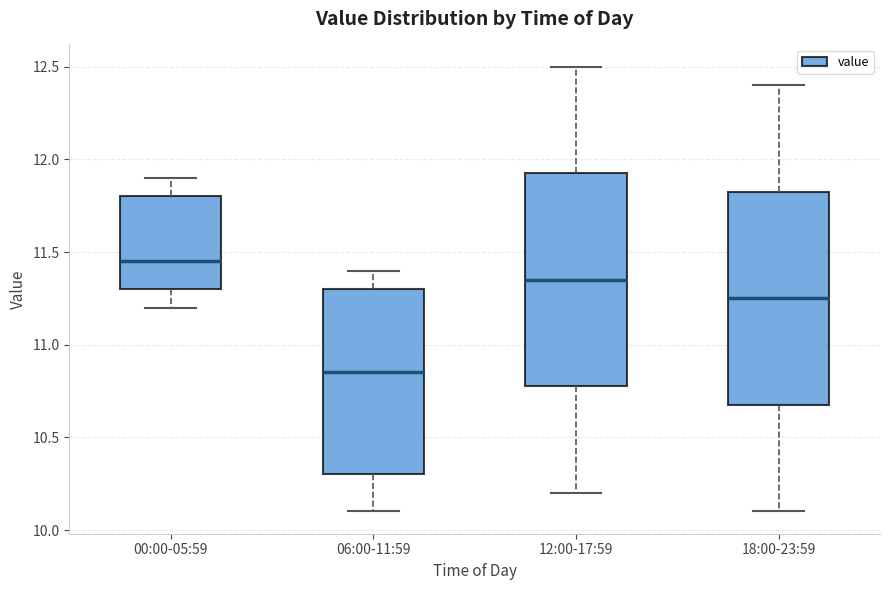

Reading left to right, transcribe this box plot: for each box, give where its median line is, the range the box spans, and where its two whiskers end, as read against the y-axis. The values are not printed on the chart, so give them approximately, as read against the axis.

00:00-05:59: median 11.45, box 11.30 to 11.80, whiskers 11.20 to 11.90
06:00-11:59: median 10.85, box 10.30 to 11.30, whiskers 10.10 to 11.40
12:00-17:59: median 11.35, box 10.80 to 11.95, whiskers 10.20 to 12.50
18:00-23:59: median 11.25, box 10.70 to 11.85, whiskers 10.10 to 12.40